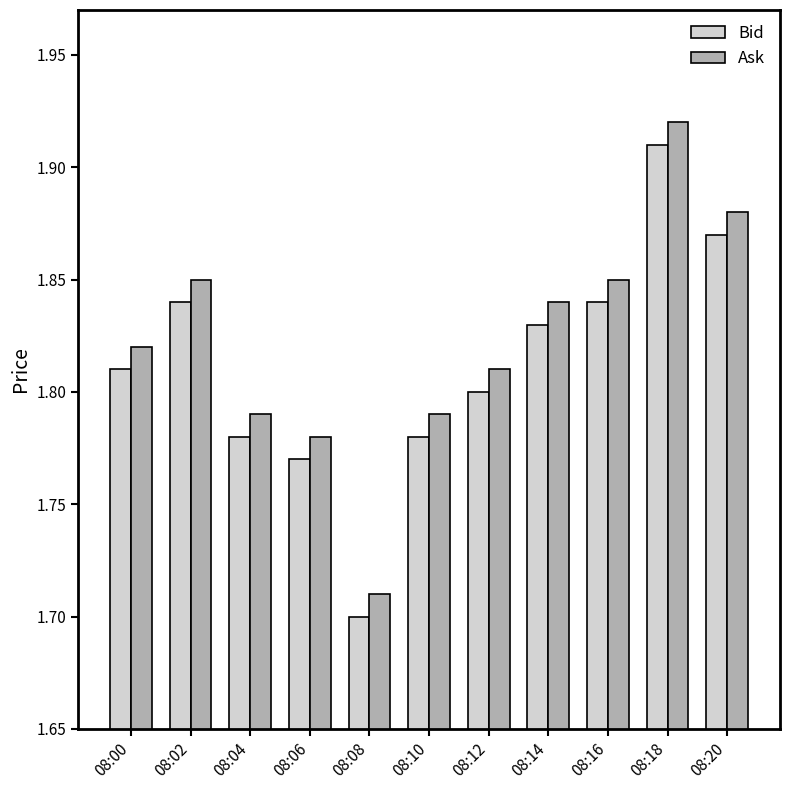

Rank the series by their maximum value, from lowest to highest.

Bid, Ask